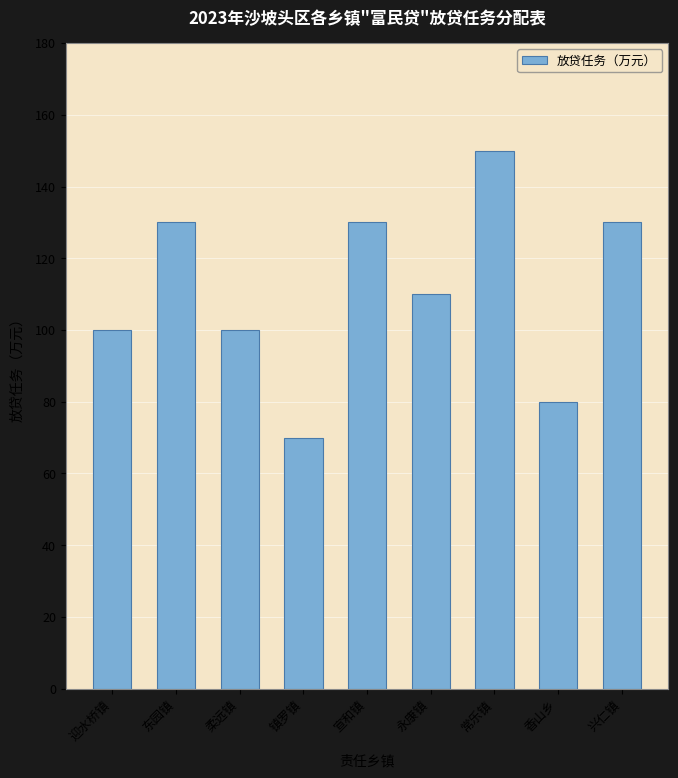

Which label corresponds to the largest value in the chart?

常乐镇